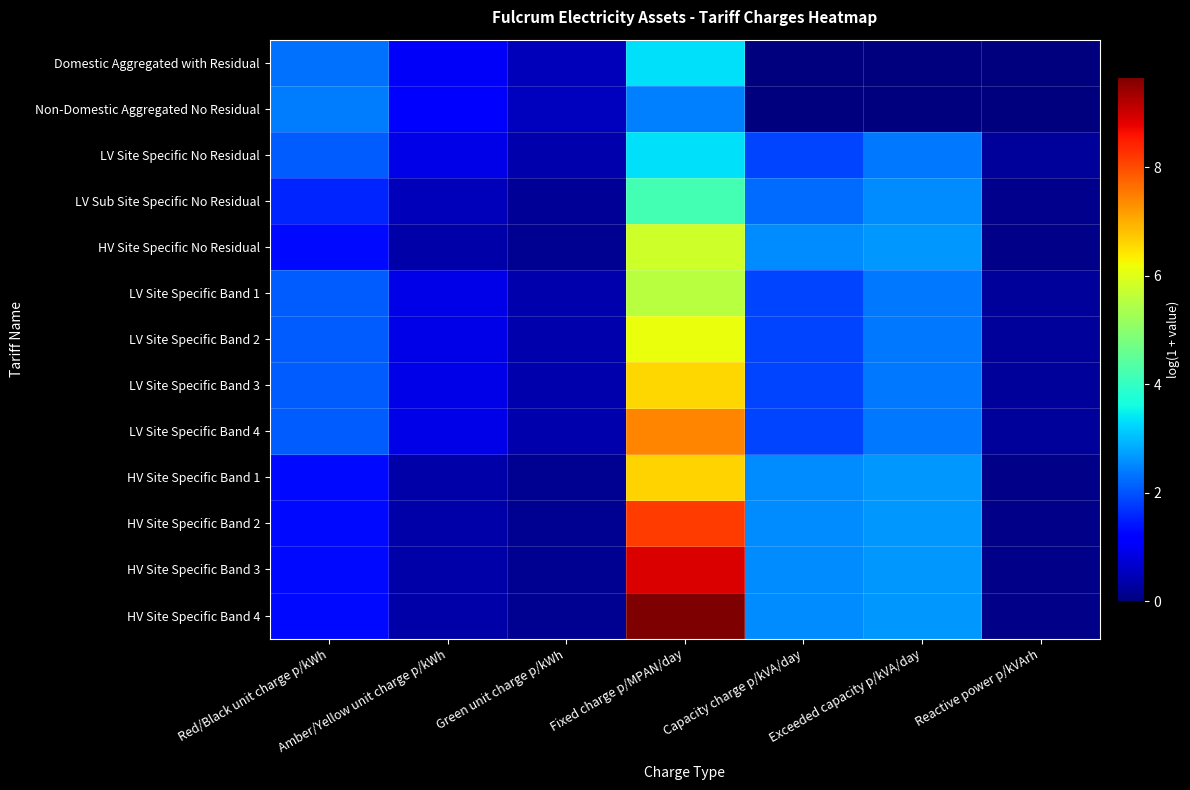

How many distinct data groups are displayed?

13